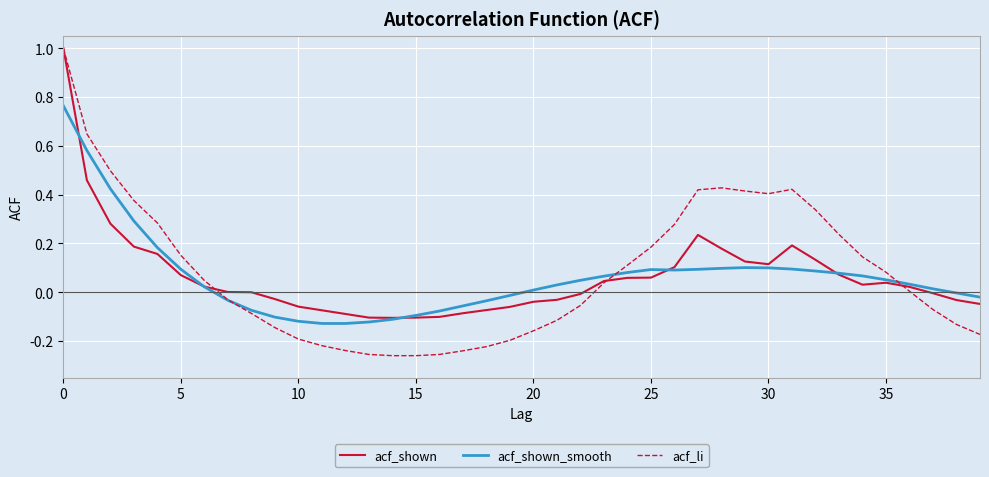

What is the greatest value displayed?

1.0